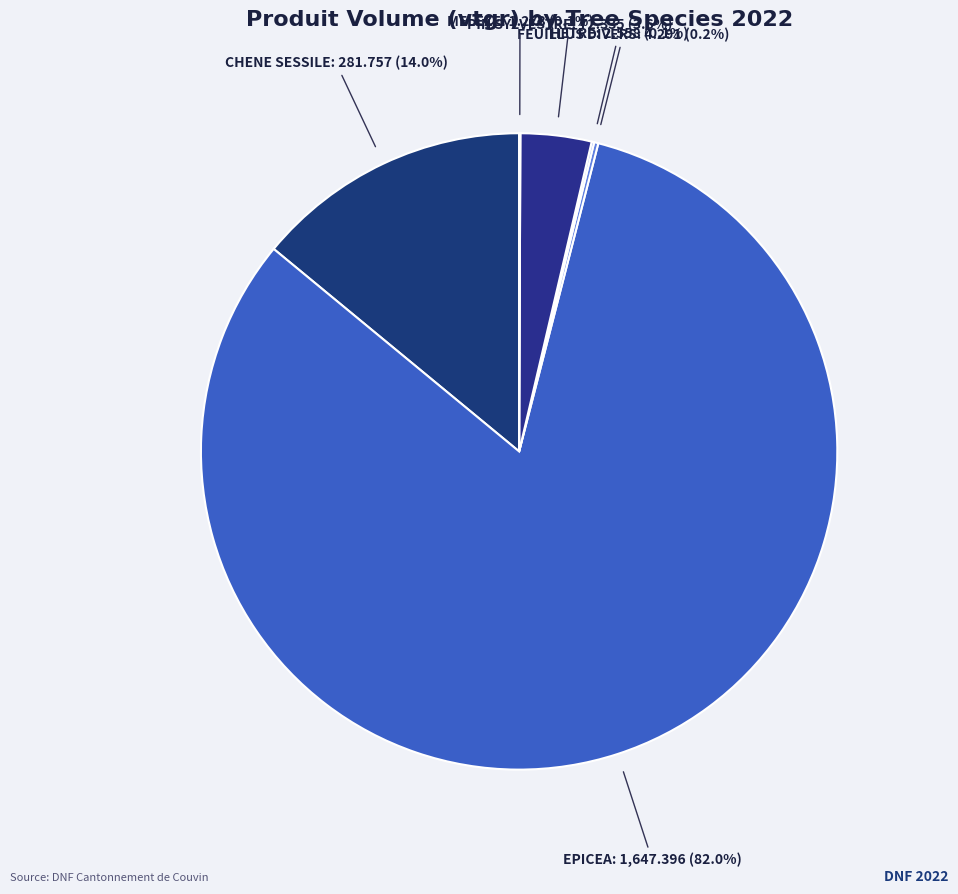

To the nearest percent, what is the difference between the largest and smallest slice percentages?

82%